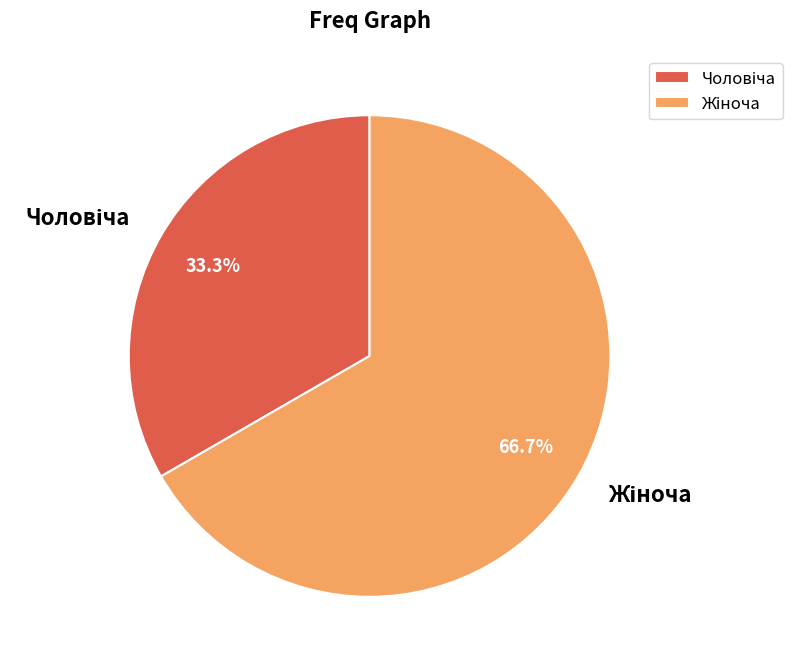

Is there any slice that represents more than half of the pie?

Yes